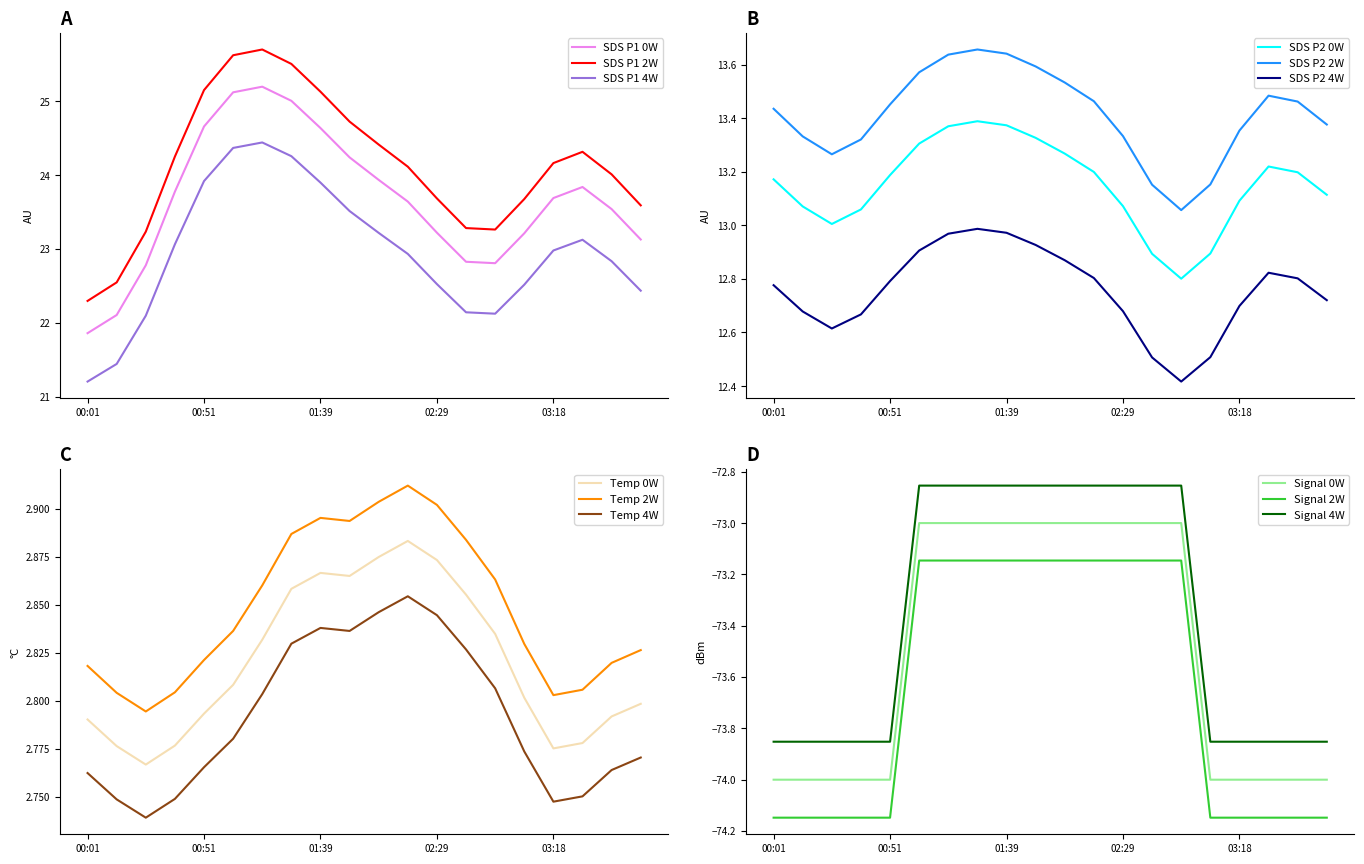

Does the chart display data point markers on the line(s)?

No